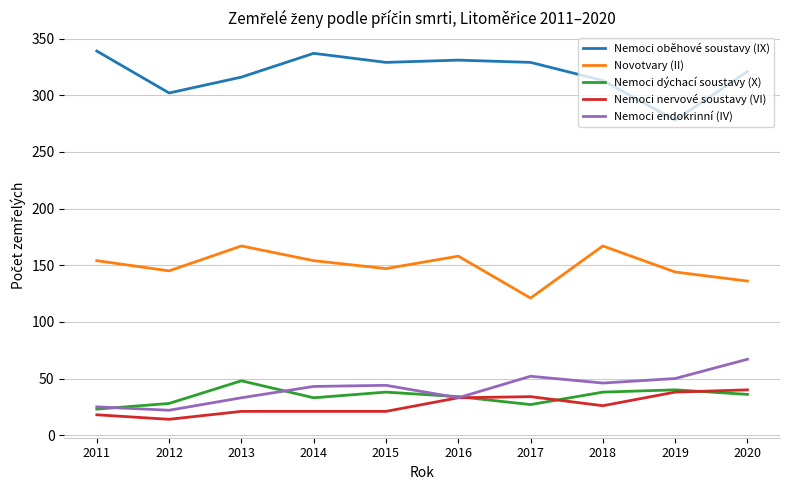

What are all the series names shown in the legend?

Nemoci oběhové soustavy (IX), Novotvary (II), Nemoci dýchací soustavy (X), Nemoci nervové soustavy (VI), Nemoci endokrinní (IV)